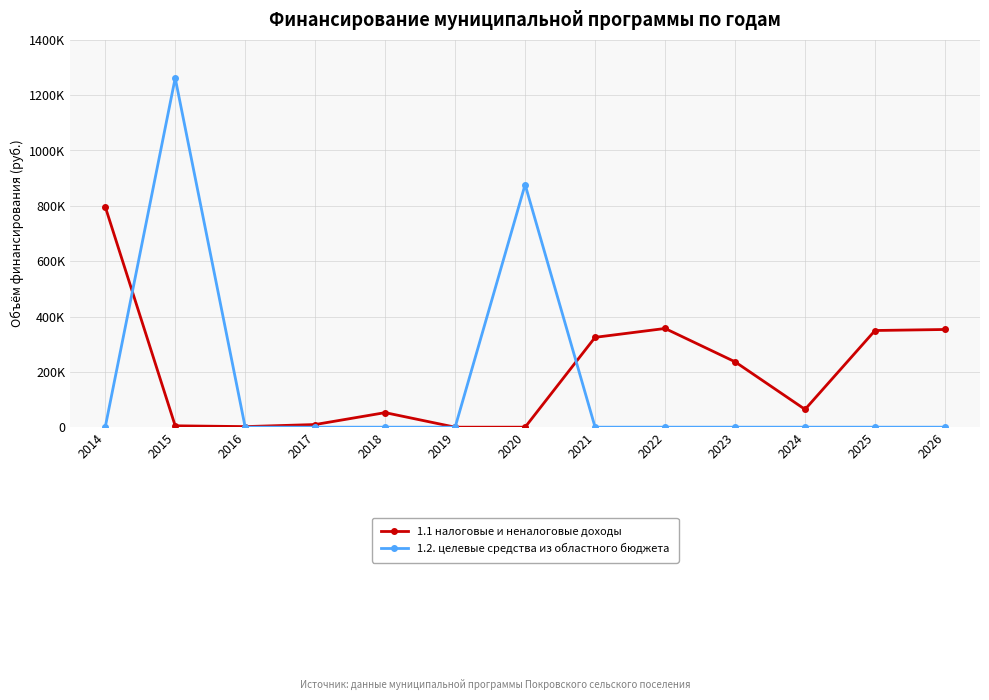

The 1.1 налоговые и неналоговые доходы series shows 85545.4 at 2024. True or false?

False